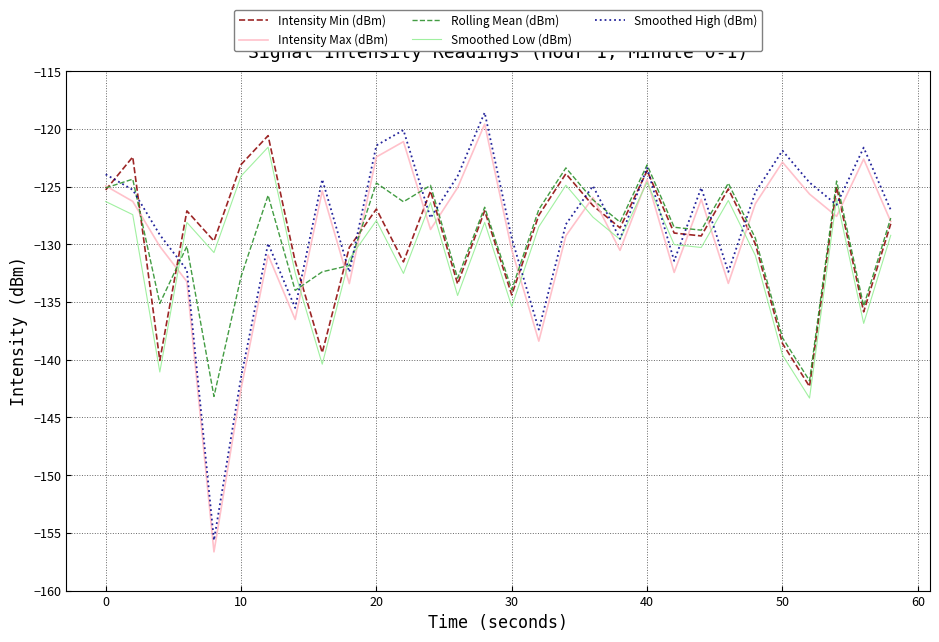

True or false: Smoothed High (dBm) and Intensity Max (dBm) cross at least once.

False